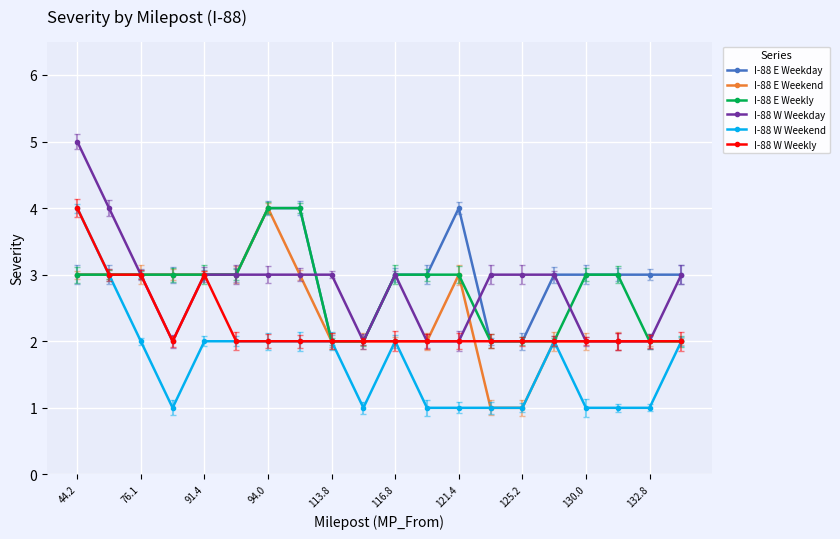

In I-88 W Weekday, how many points are lower than both neighbors (excluding endpoints)?

2